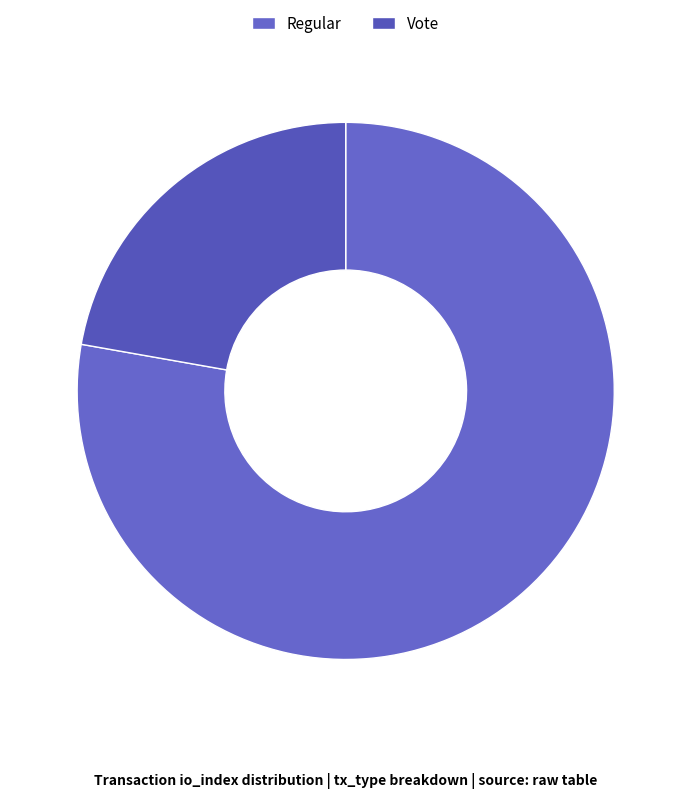

Does Regular represent more than half of the total?

Yes